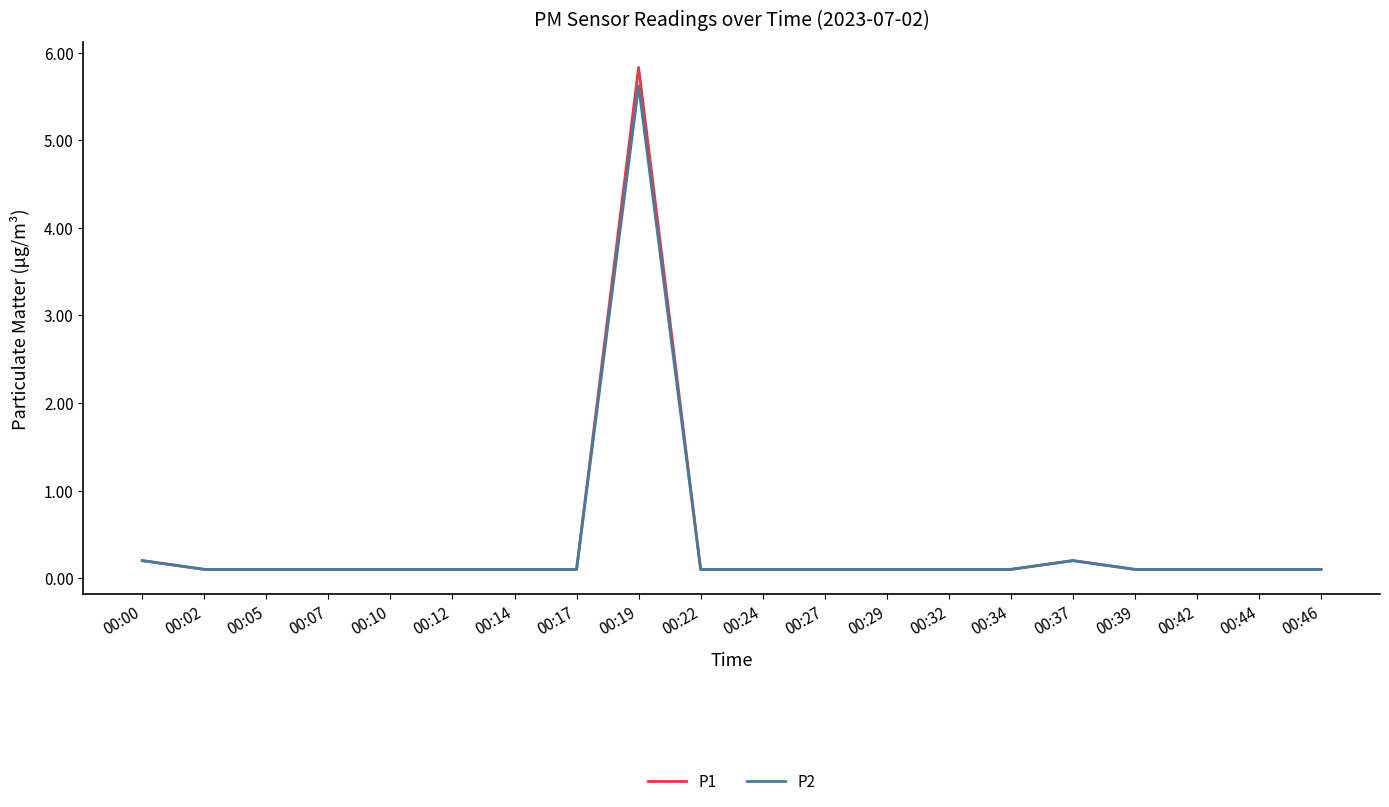

Which series has the widest spread of values?

P1